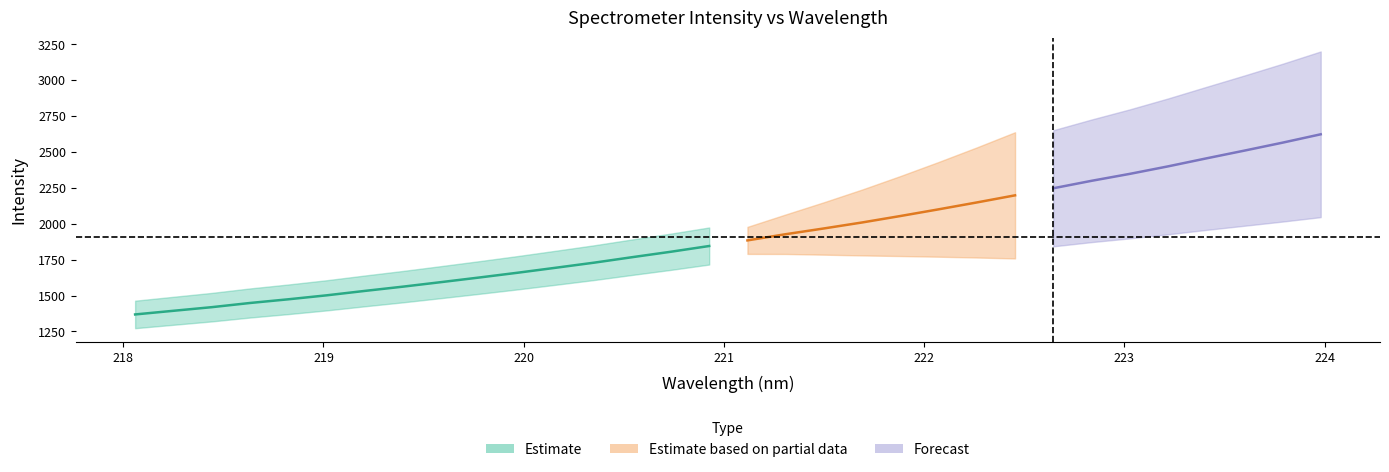

True or false: wavelength has more than 0 points higher than both neighbors.

False